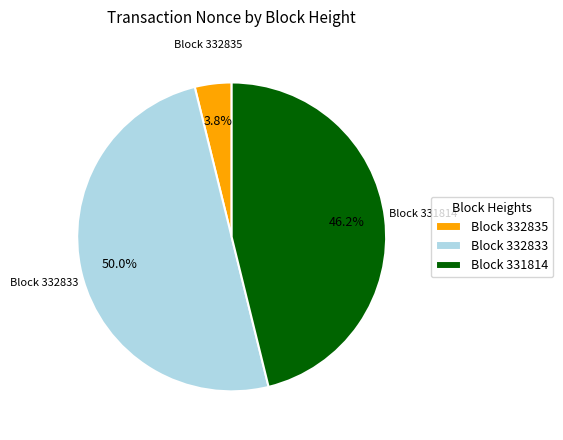

Approximately how many times larger is the value at Block 332833 compared to Block 331814?

1.1